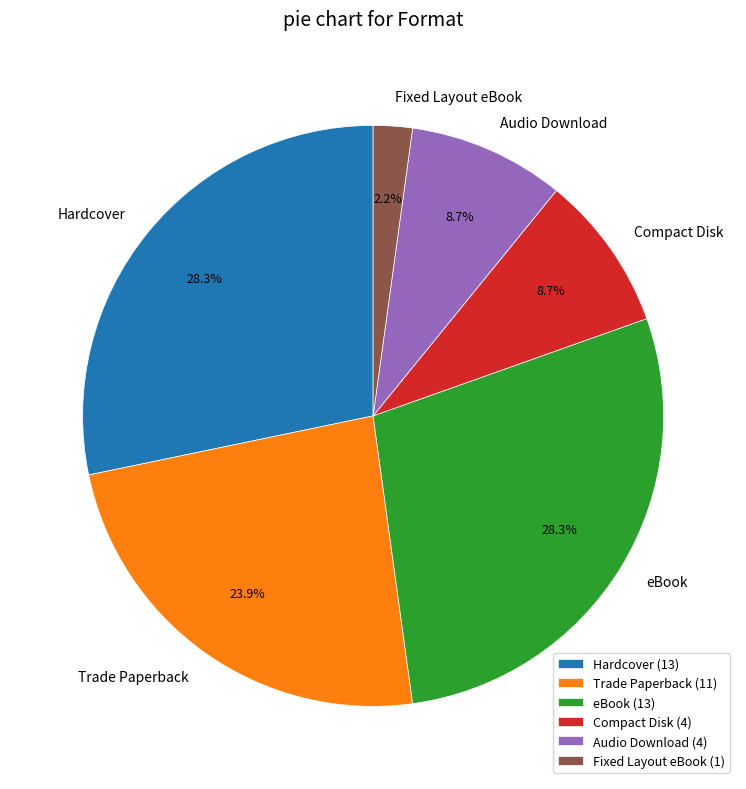

Is there any slice that represents more than half of the pie?

No